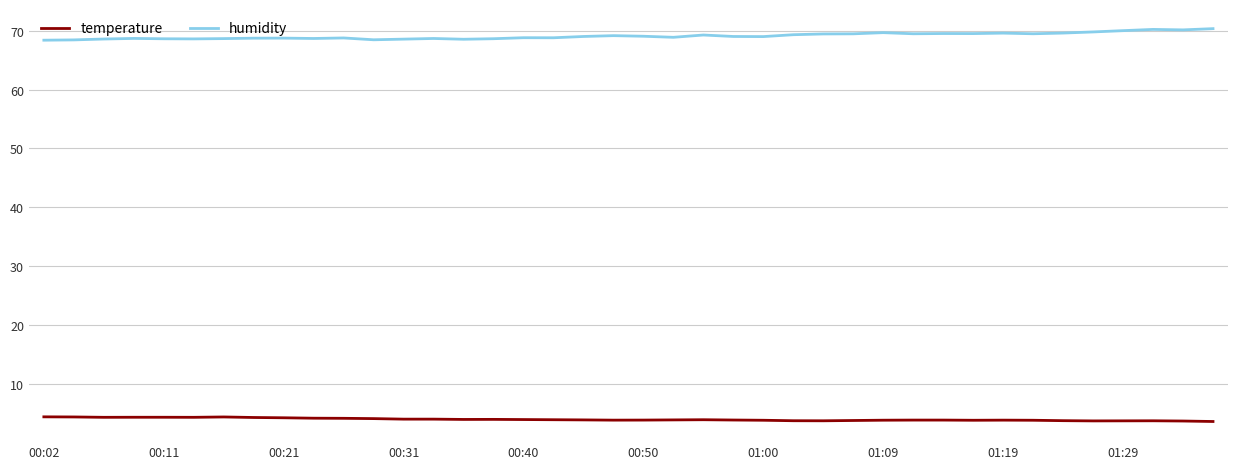

What is the average value of the temperature series?

4.0